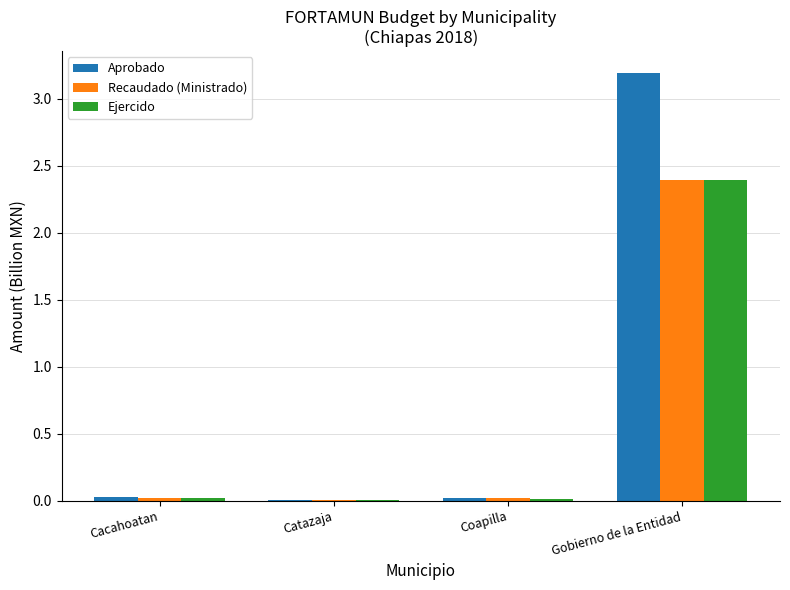

What is the sum of all Recaudado (Ministrado) values?

2.4